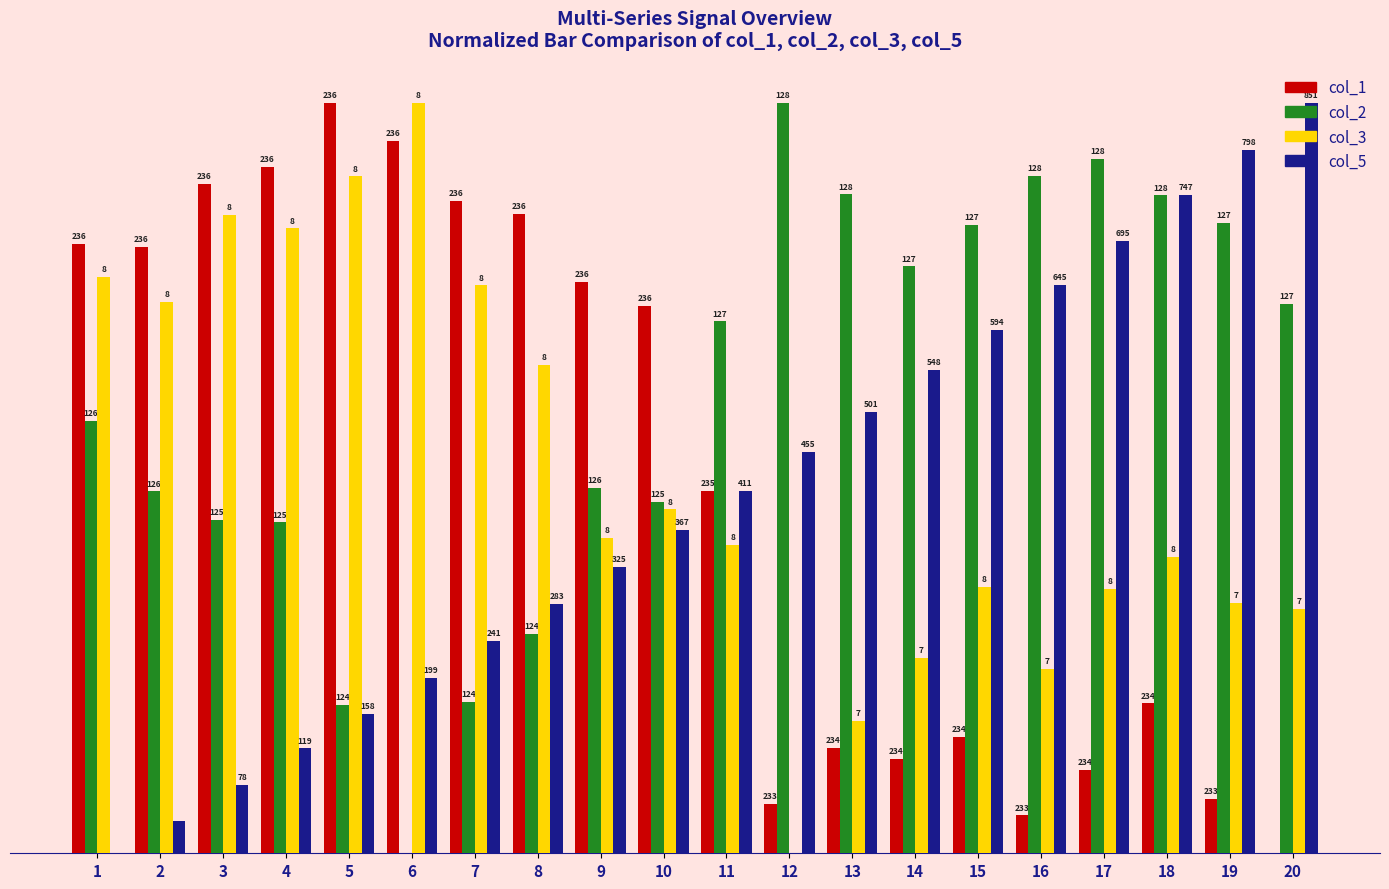

Does the chart contain stacked bars?

No